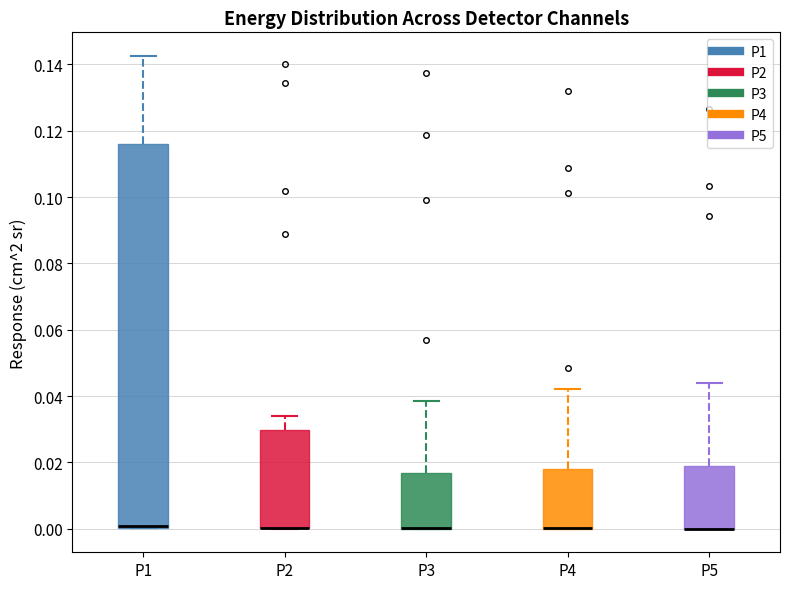

Reading left to right, read every box against the y-axis: the position of its median line, the range the box covers, and the ends of its whiskers. The values are not printed on the chart, so give them approximately, as read against the axis.

P1: median 0.000 (just above the box's lower edge), box 0.000 to 0.116, whiskers 0.000 to 0.142
P2: median 0.000 (drawn on the box's lower edge), box 0.000 to 0.030, whiskers 0.000 to 0.034
P3: median 0.000 (drawn on the box's lower edge), box 0.000 to 0.016, whiskers 0.000 to 0.038
P4: median 0.000 (drawn on the box's lower edge), box 0.000 to 0.018, whiskers 0.000 to 0.042
P5: median 0.000 (drawn on the box's lower edge), box 0.000 to 0.018, whiskers 0.000 to 0.044